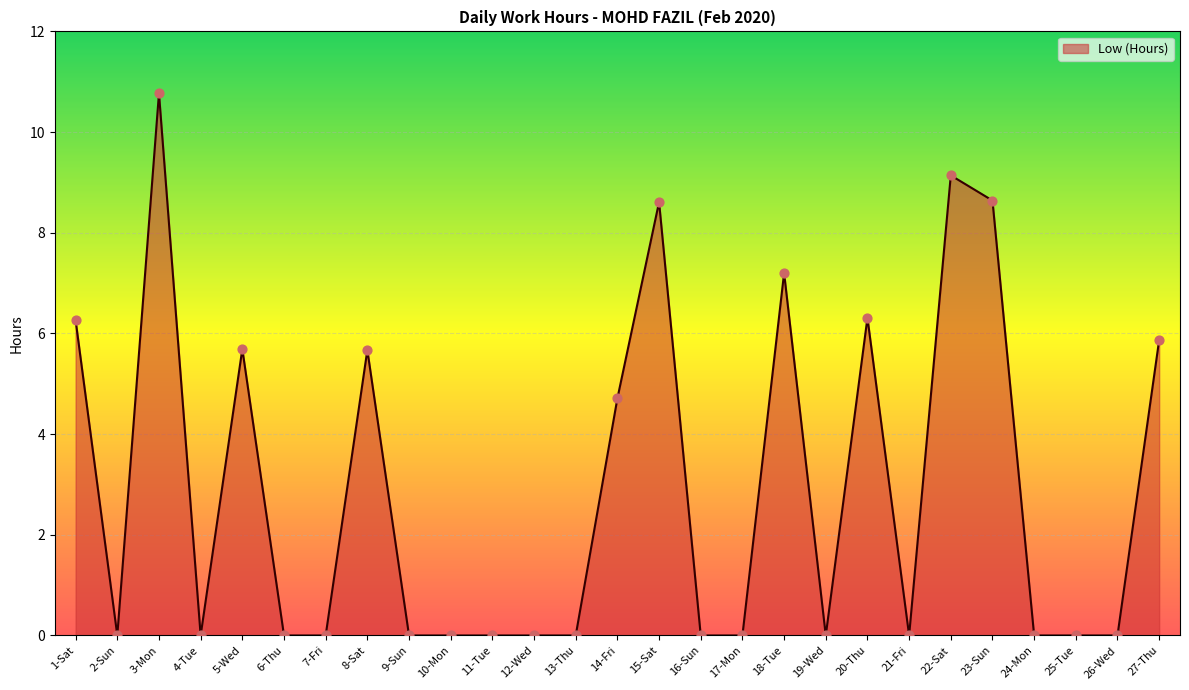

Which has a higher value, 1-Sat or 13-Thu?

1-Sat